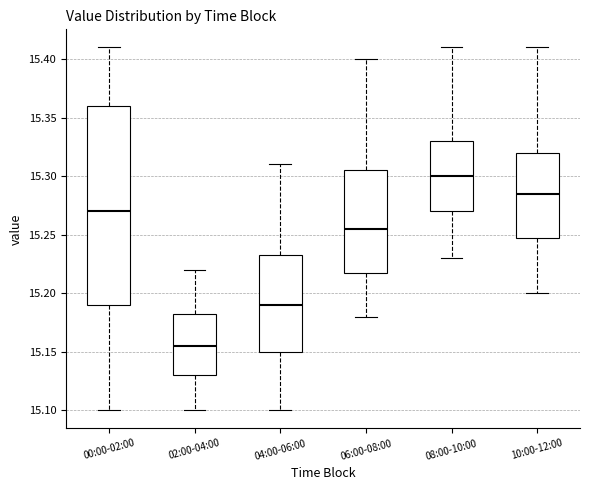

Reading left to right, transcribe this box plot: for each box, give where its median line is, the range the box spans, and where its two whiskers end, as read against the y-axis. The values are not printed on the chart, so give them approximately, as read against the axis.

00:00-02:00: median 15.270, box 15.190 to 15.360, whiskers 15.100 to 15.410
02:00-04:00: median 15.155, box 15.130 to 15.185, whiskers 15.100 to 15.220
04:00-06:00: median 15.190, box 15.150 to 15.235, whiskers 15.100 to 15.310
06:00-08:00: median 15.255, box 15.220 to 15.305, whiskers 15.180 to 15.400
08:00-10:00: median 15.300, box 15.270 to 15.330, whiskers 15.230 to 15.410
10:00-12:00: median 15.285, box 15.250 to 15.320, whiskers 15.200 to 15.410